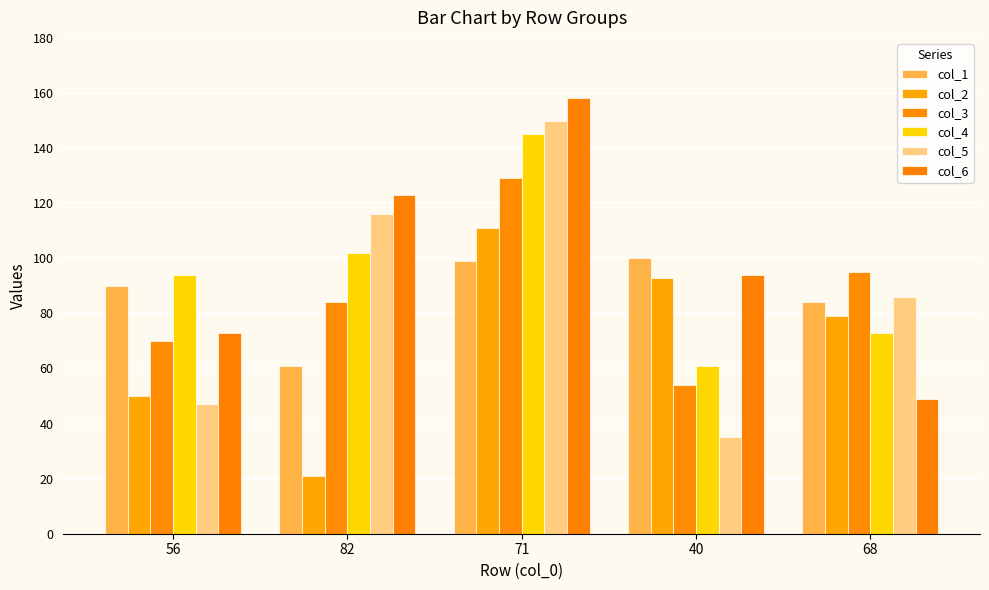

Reading right to left, extract all data points from this chart.

col_1: 84	100	99	61	90
col_2: 79	93	111	21	50
col_3: 95	54	129	84	70
col_4: 73	61	145	102	94
col_5: 86	35	150	116	47
col_6: 49	94	158	123	73